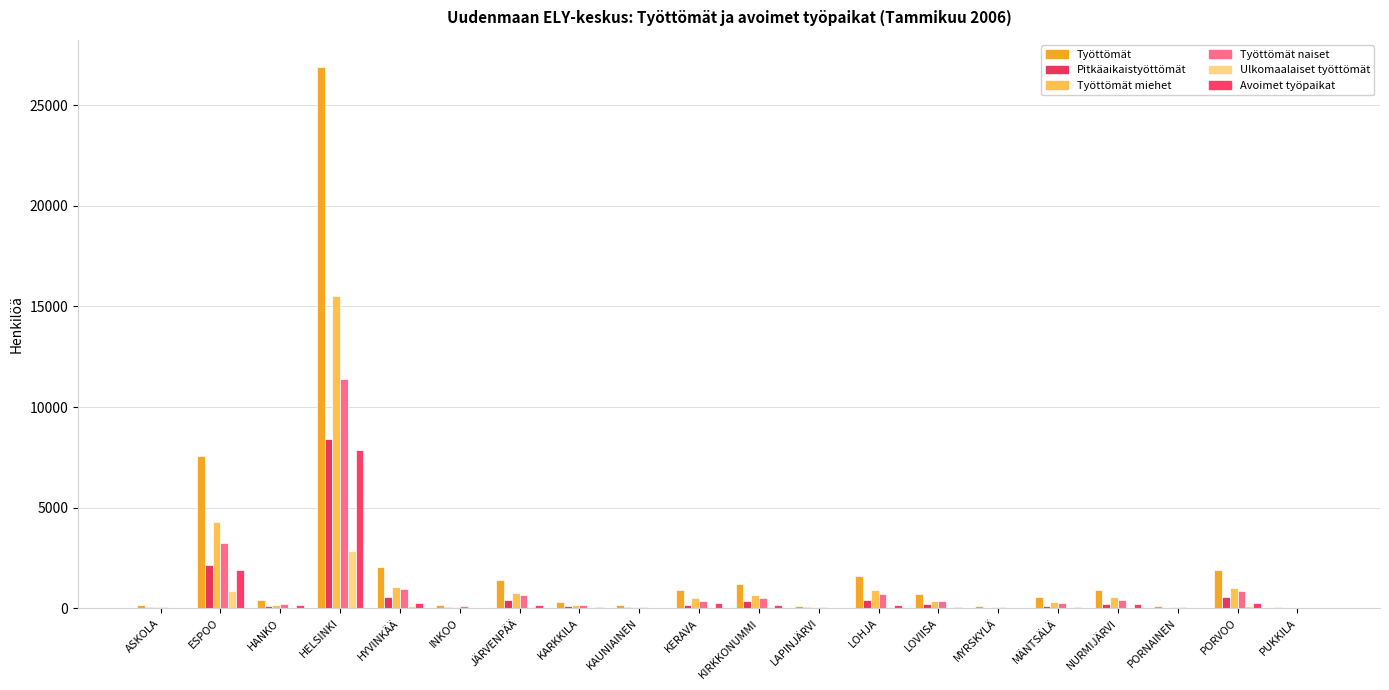

How many series are shown in this chart?

6